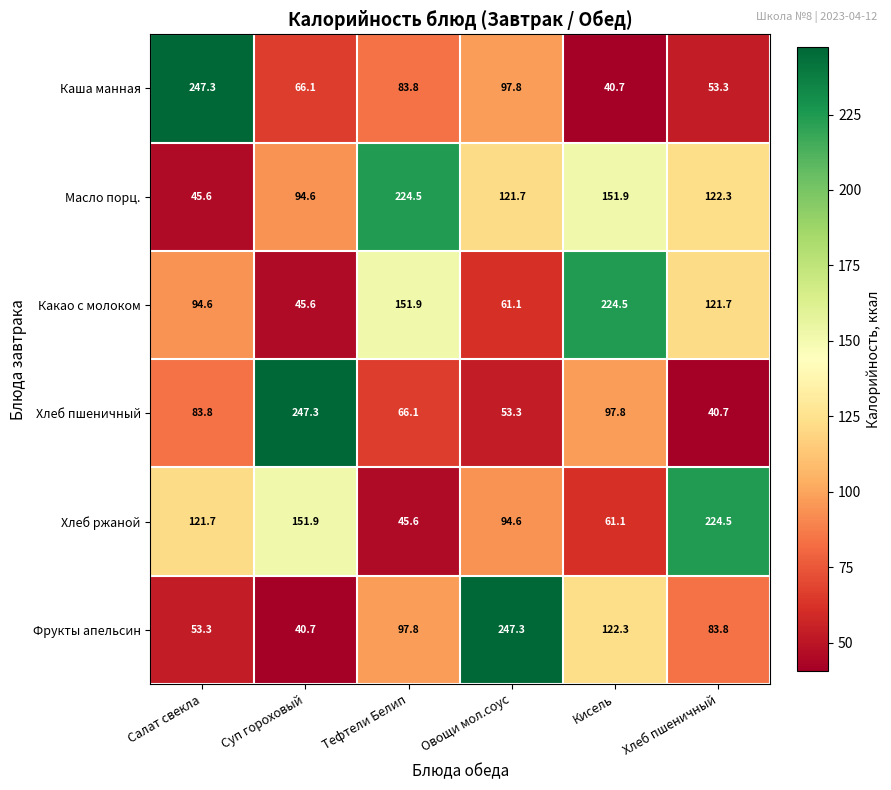

How many data points in Масло порц. are above 122?

3